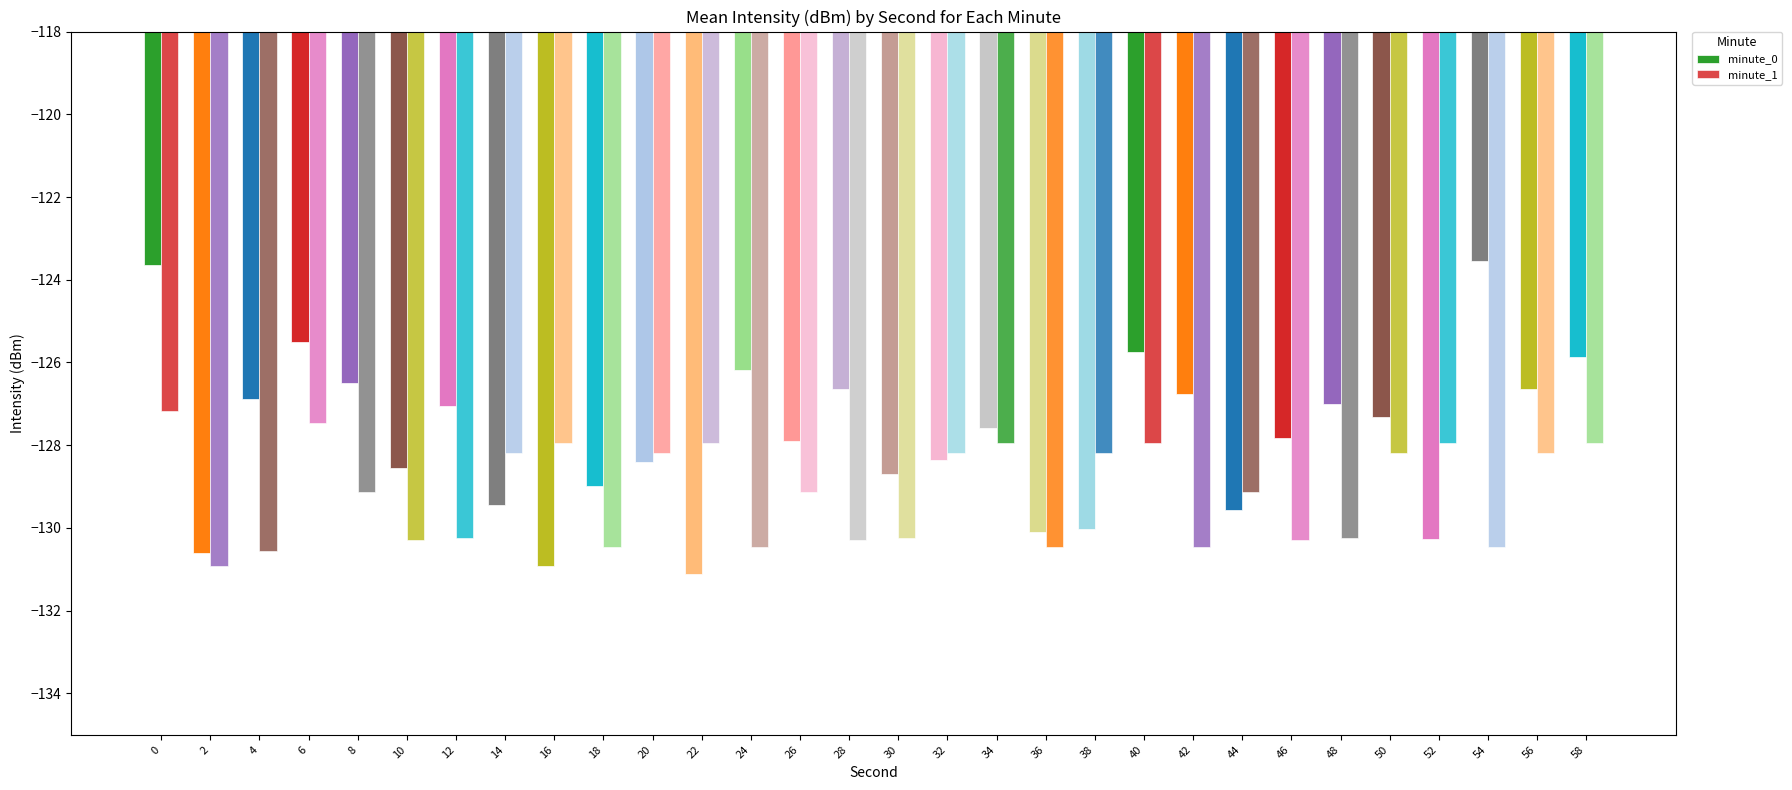

How many distinct data groups are displayed?

2